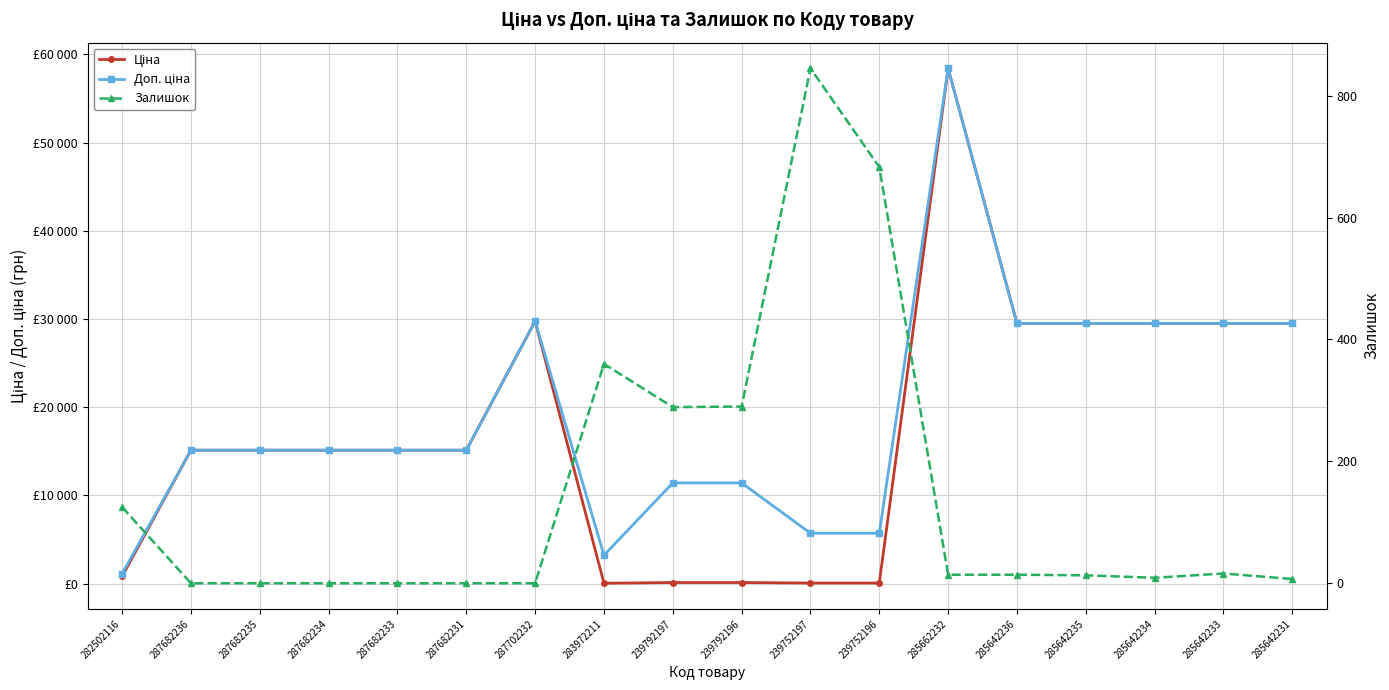

True or false: Ціна has a value of 5447.3 at 287682231.

False